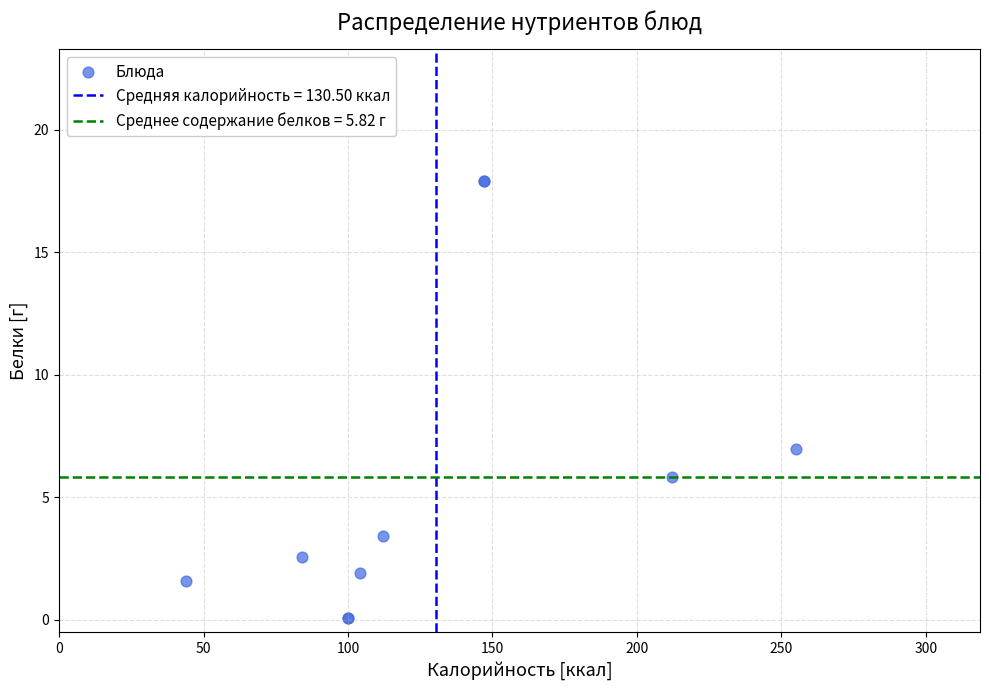

What Y value in the scatter plot is closest to 8?

7.0